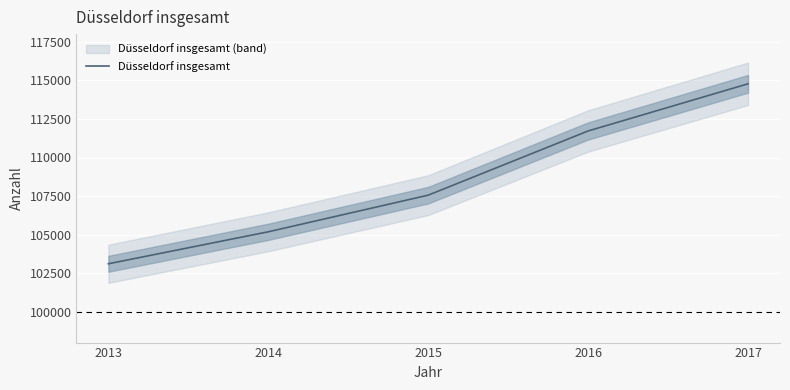

What is the value of the 5th point from the left?

114778